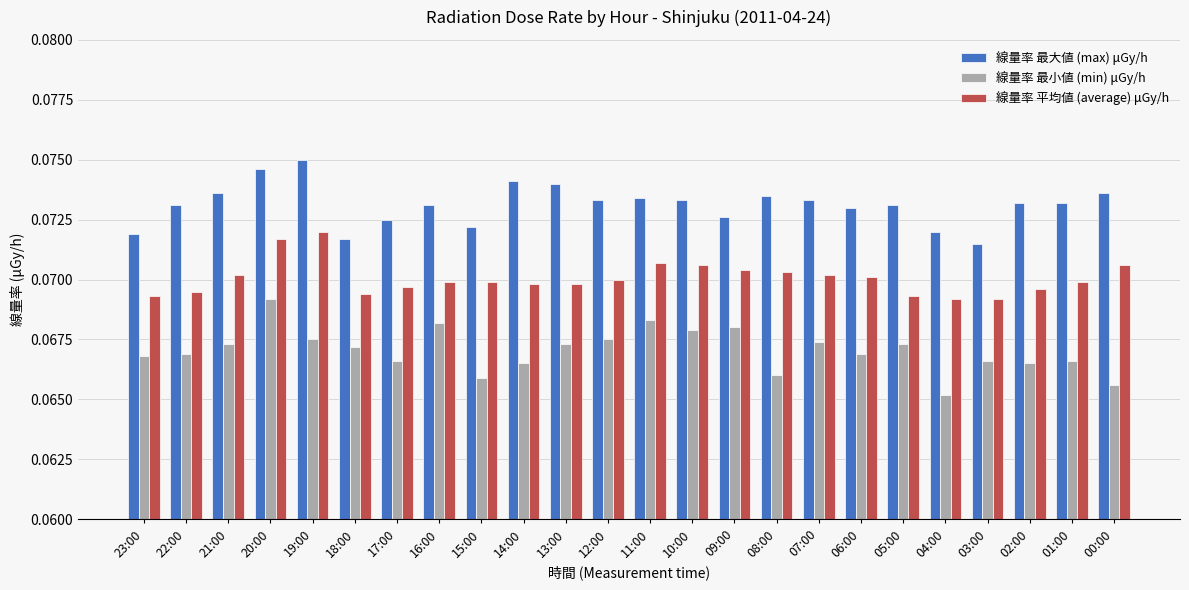

At which label does 線量率 最小値 (min) μGy/h reach its minimum?

04:00